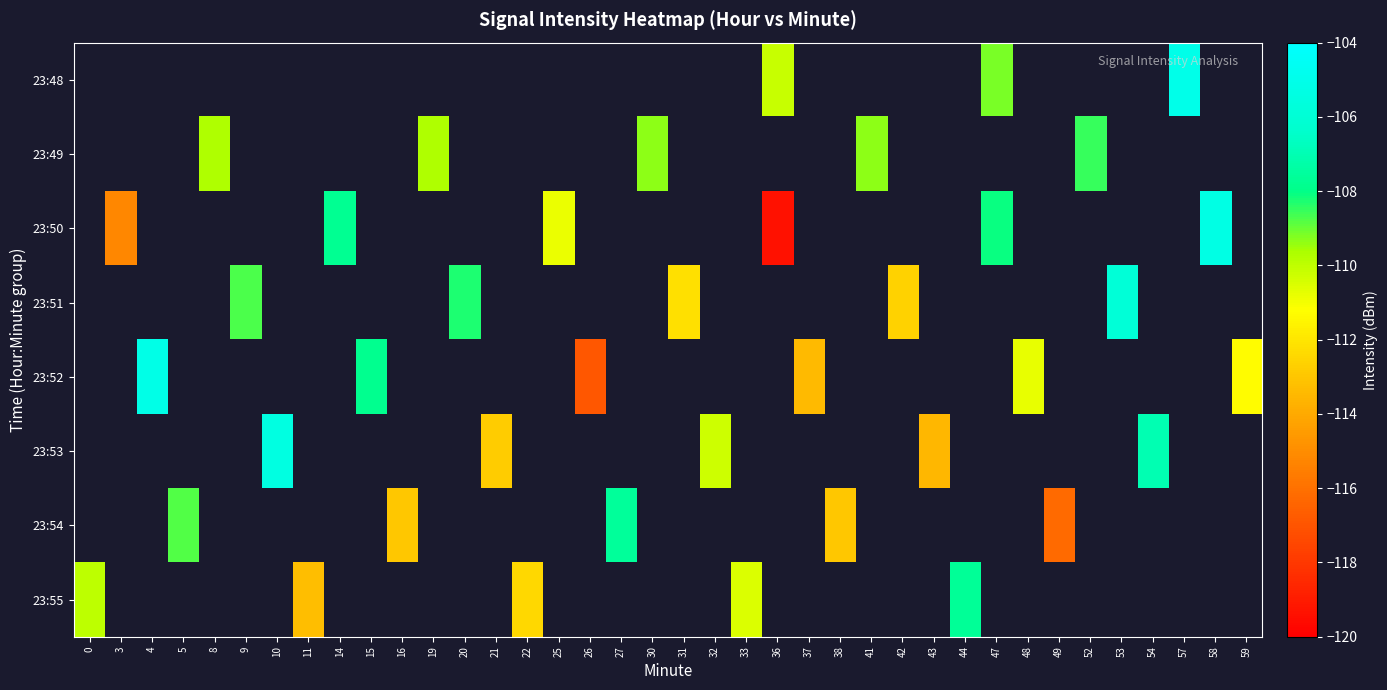

Which label corresponds to the largest value in the chart?

57